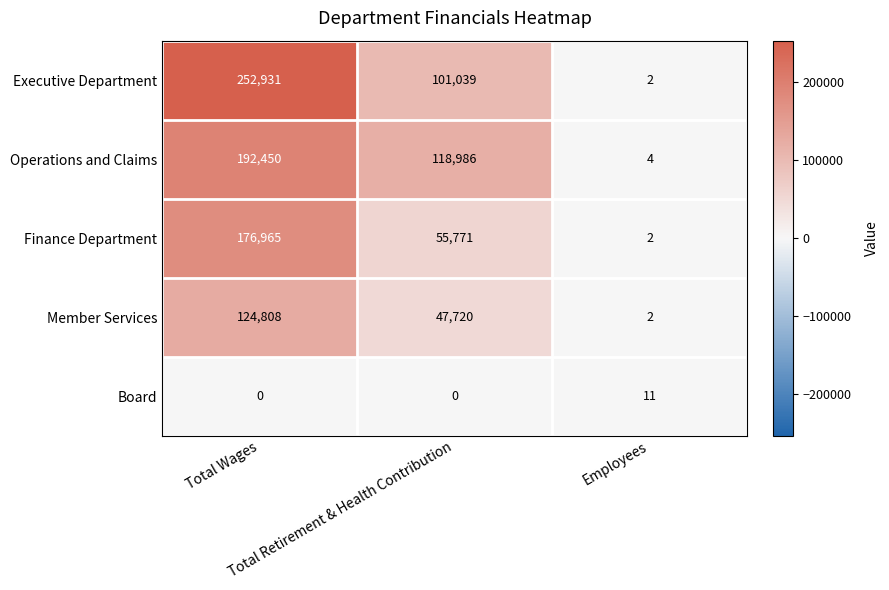

List the series in order of their peak value, lowest first.

Board, Member Services, Finance Department, Operations and Claims, Executive Department